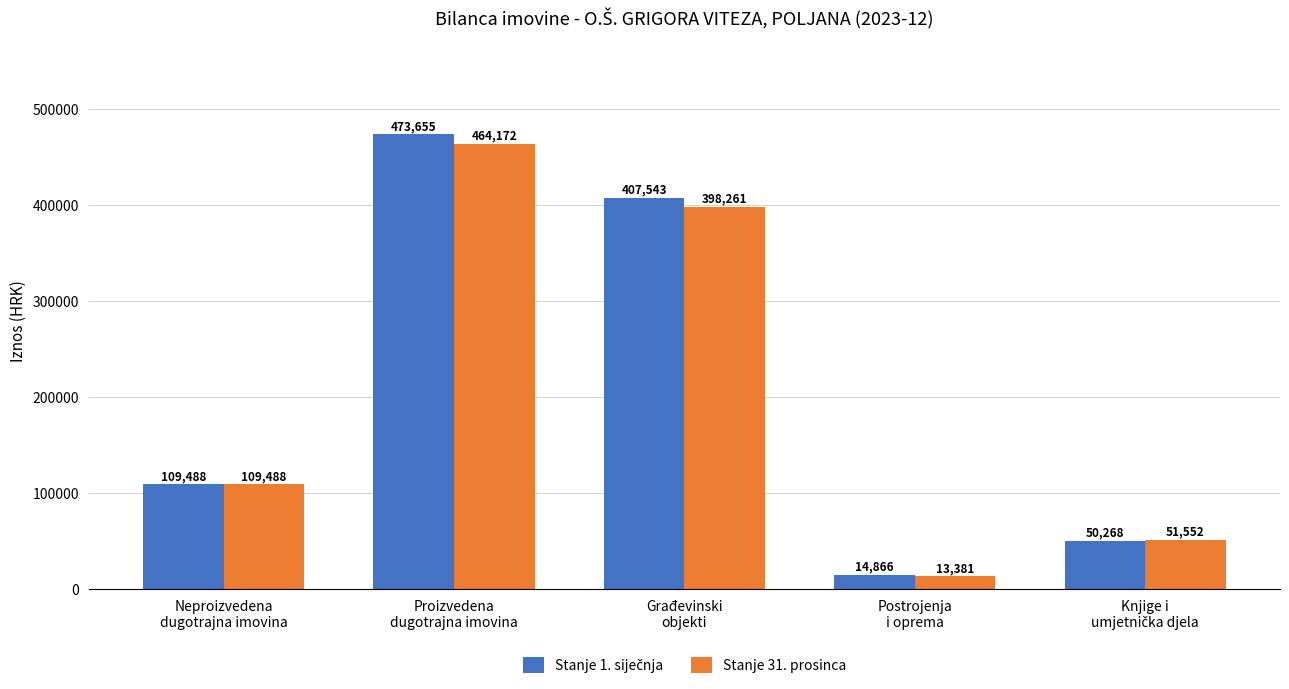

Which category has the highest value across all series?

Proizvedena
dugotrajna imovina